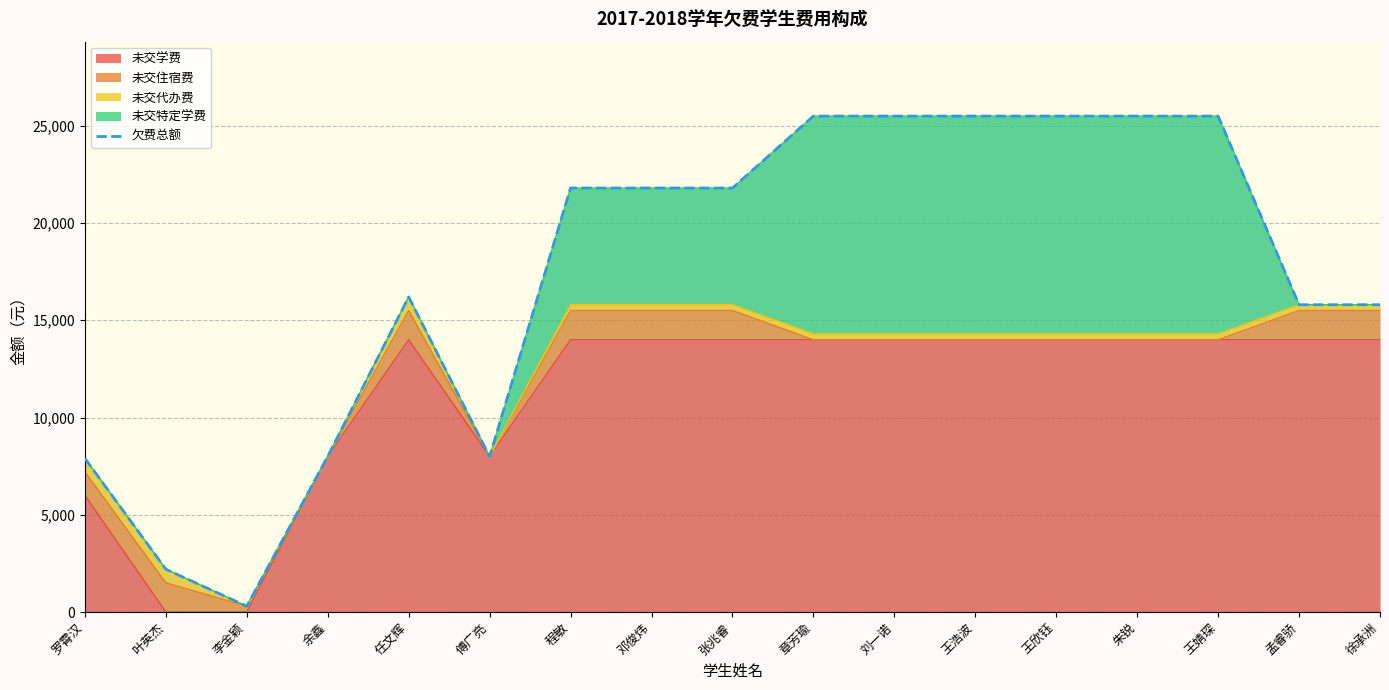

List the labels in order of value, smallest first.

李金颖, 叶英杰, 罗霄汉, 余鑫, 傅广亮, 孟睿骄, 徐承洲, 任文辉, 程敏, 邓俊炜, 张兆睿, 章芳瑜, 刘一诺, 王浩波, 王欣钰, 朱锐, 王婧琛